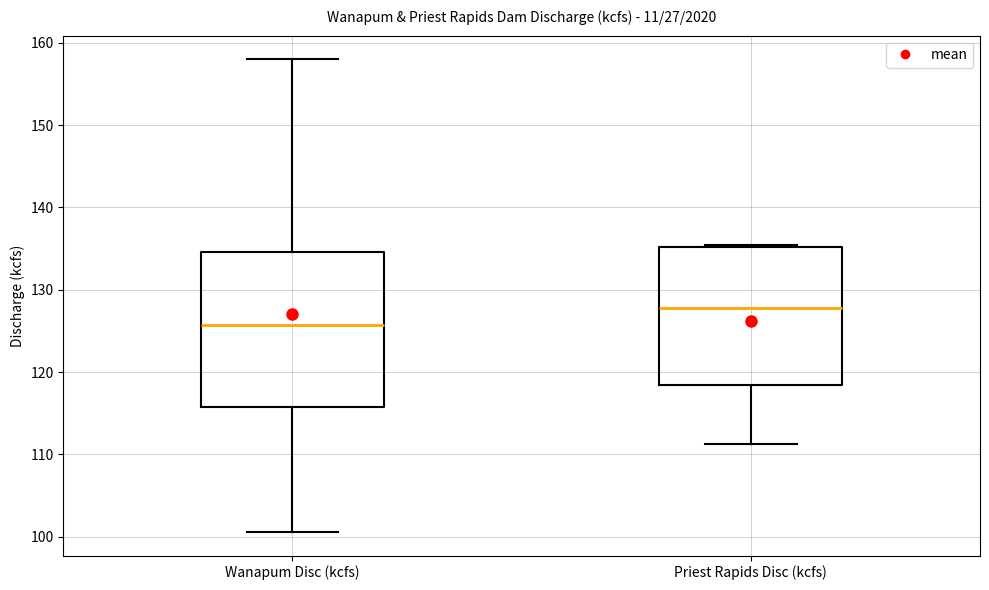

Which box is the tallest, from its lower edge to its upper edge?

Wanapum Disc (kcfs)